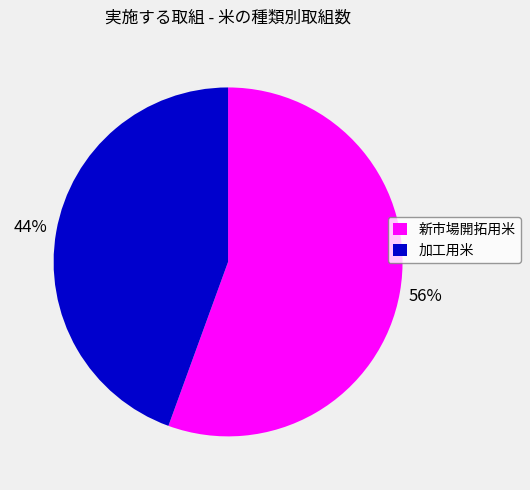

Count the number of slices in the pie.

2